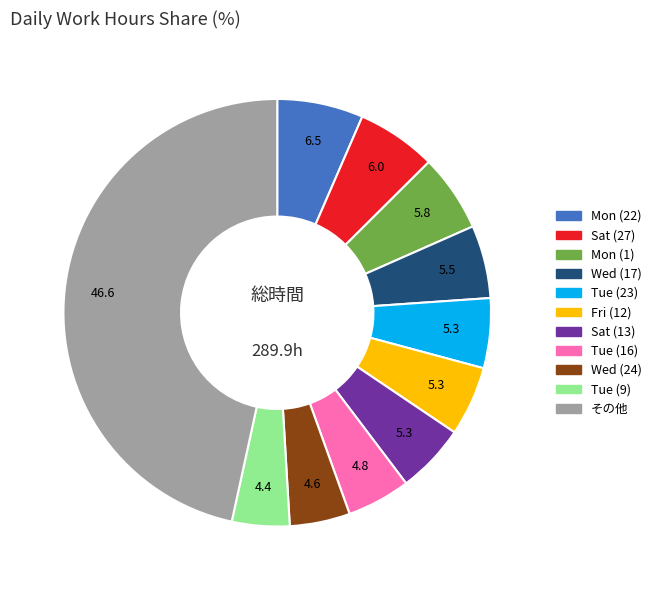

Is there a majority slice in this chart?

No